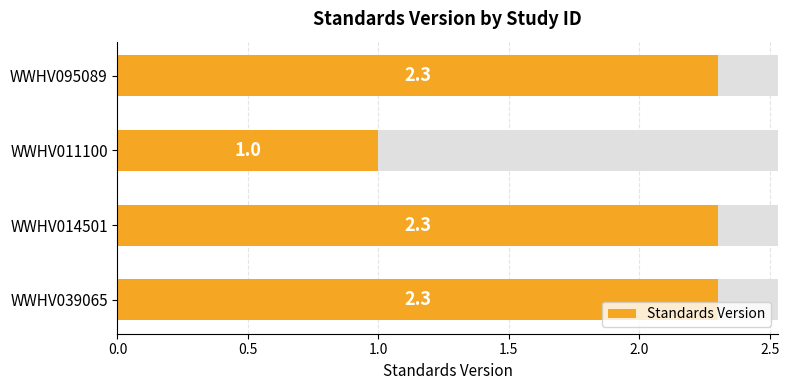

Count the number of data series in this chart.

1